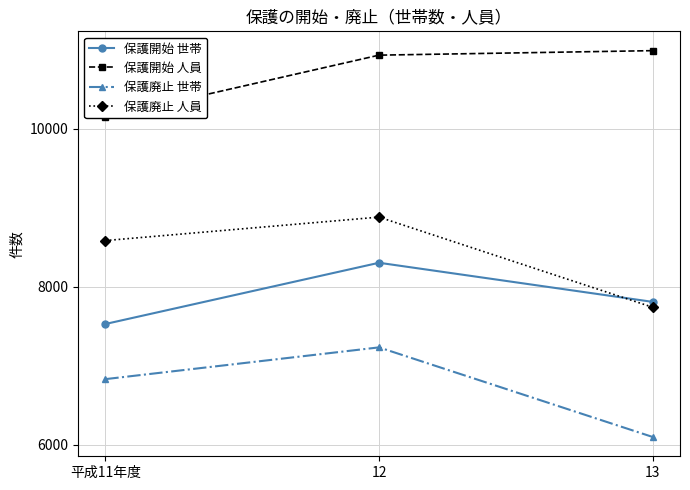

At which category does the chart reach its peak across all series?

13